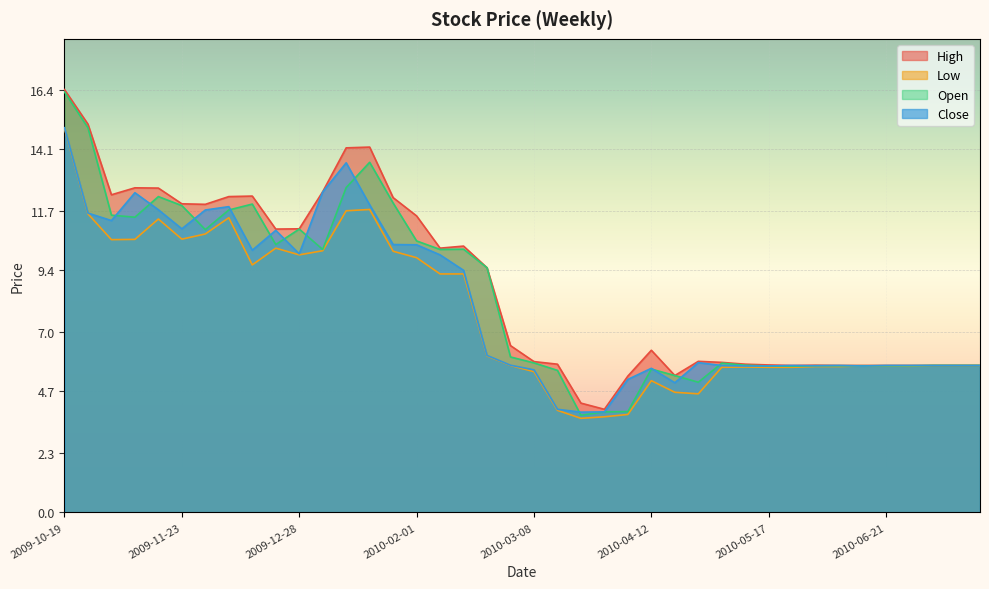

What is the maximum value shown in the chart?

16.4